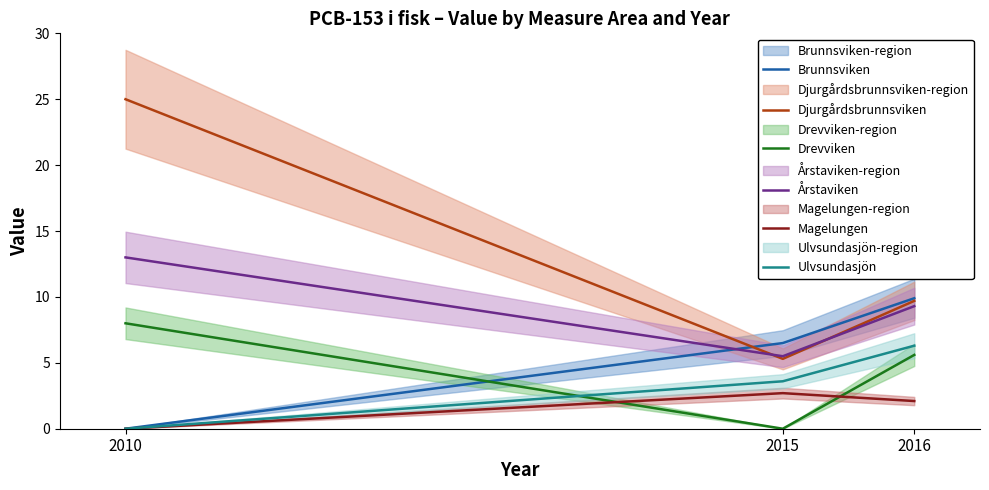

At which label does Magelungen first exceed 2?

2015